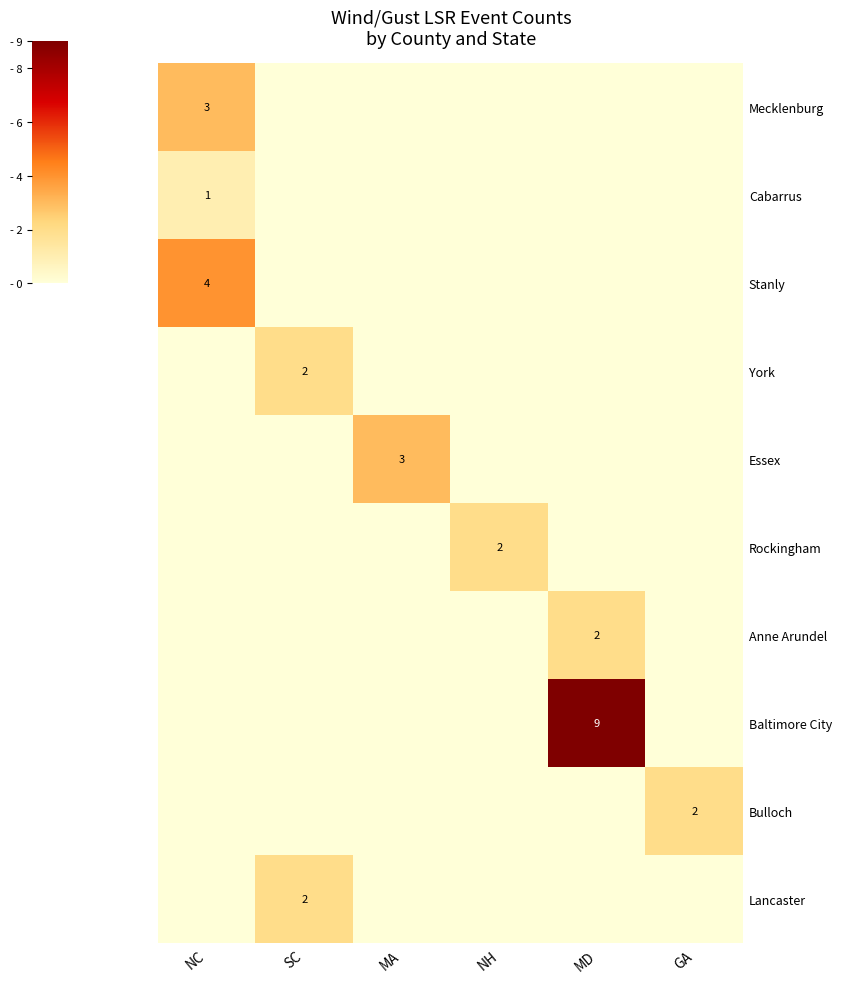

The Anne Arundel series shows 3 at MD. True or false?

False